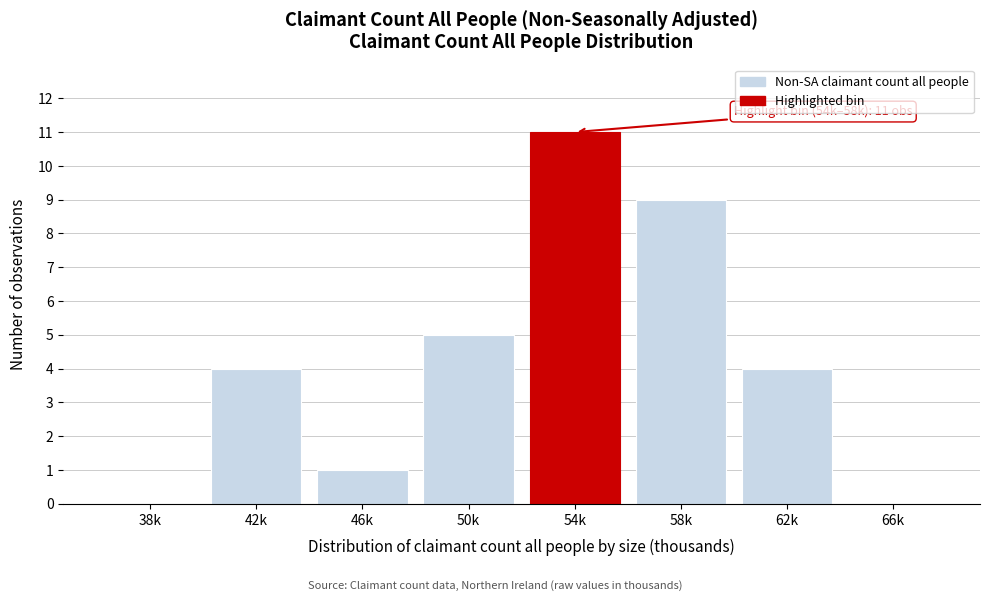

Reading left to right, transcribe all the data shown in this chart.

38k=0	42k=4	46k=1	50k=5	54k=11	58k=9	62k=4	66k=0